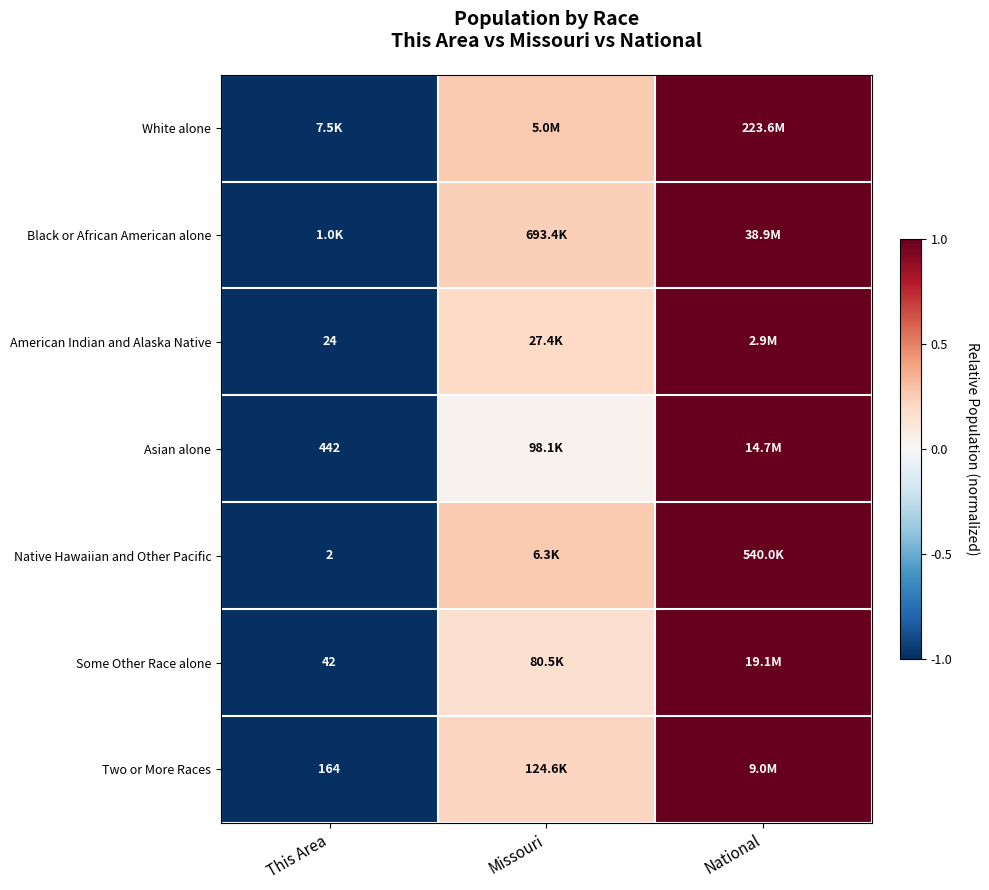

What is the spread (max minus min) of values at Missouri?

0.2